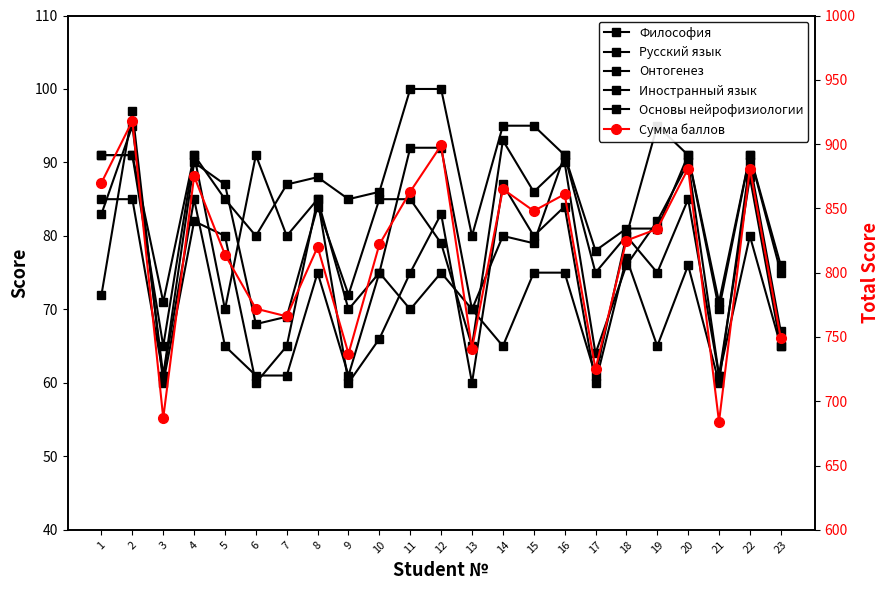

Reading left to right, transcribe all the data shown in this chart.

Философия: 85	85	61	85	65	61	61	75	61	75	70	75	70	65	75	75	61	80	75	85	61	80	65
Русский язык: 91	91	65	91	70	91	80	85	70	75	92	92	70	80	79	91	78	81	81	91	70	91	75
Онтогенез: 72	97	60	82	80	60	65	85	60	66	75	83	60	87	80	84	60	77	65	76	60	90	67
Иностранный язык: 83	95	61	90	87	68	69	84	72	85	85	79	65	93	86	90	64	76	82	90	61	88	65
Основы нейрофизиологии: 91	91	71	91	85	80	87	88	85	86	100	100	80	95	95	91	75	80	95	91	71	91	76
Сумма баллов: 870	918	687	875	814	772	766	820	737	822	863	899	741	865	848	861	725	825	834	881	684	881	749